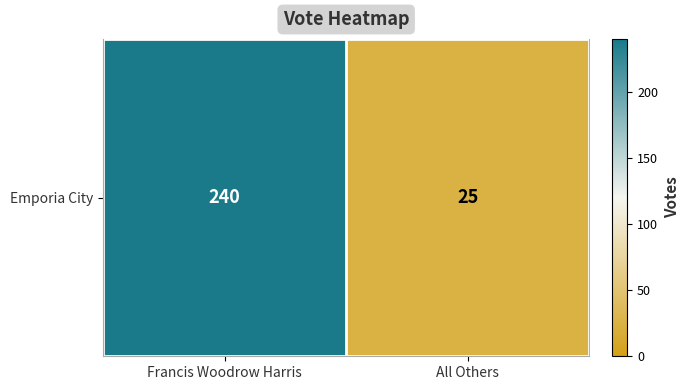

What is the average value?

132